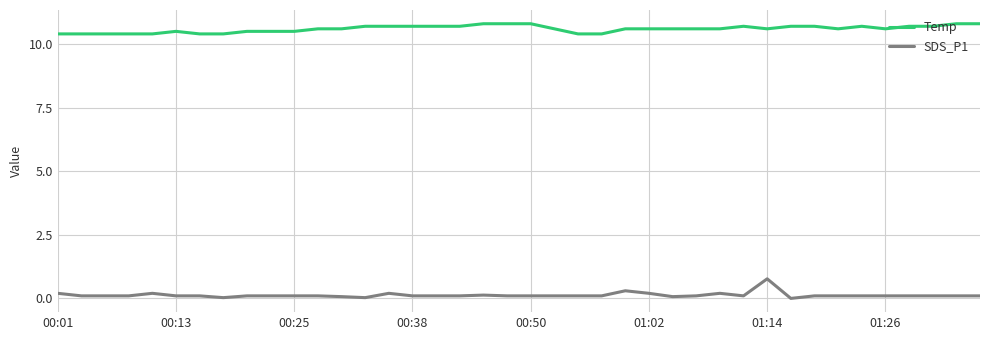

Rank the series by their average value, from highest to lowest.

Temp, SDS_P1